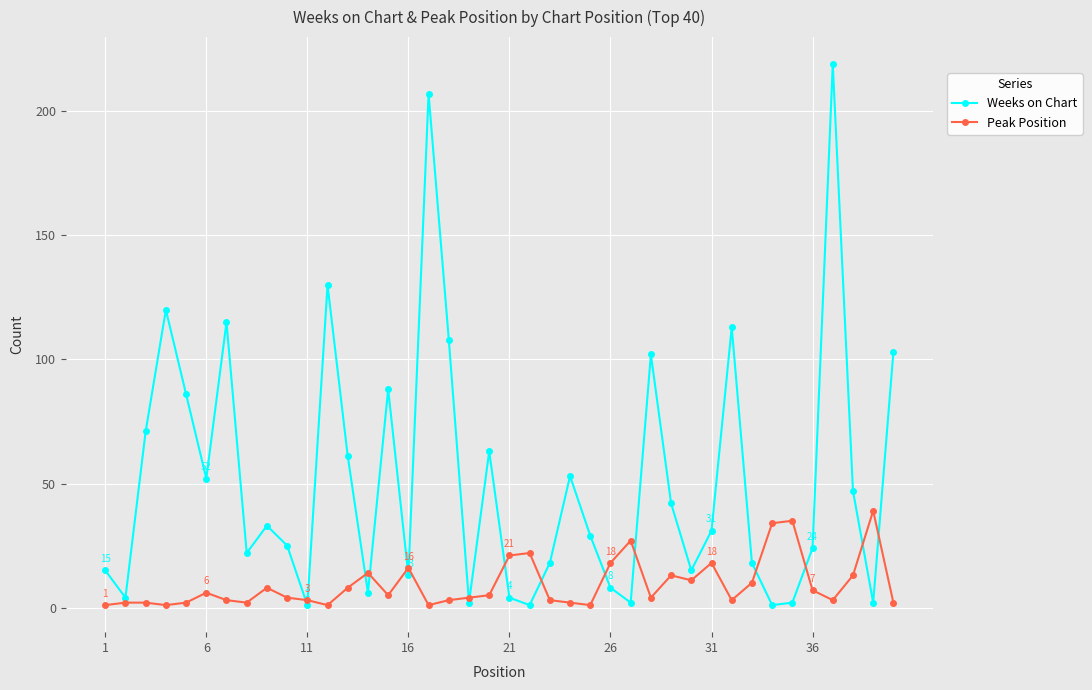

Rank the series by their maximum value, from lowest to highest.

Peak Position, Weeks on Chart